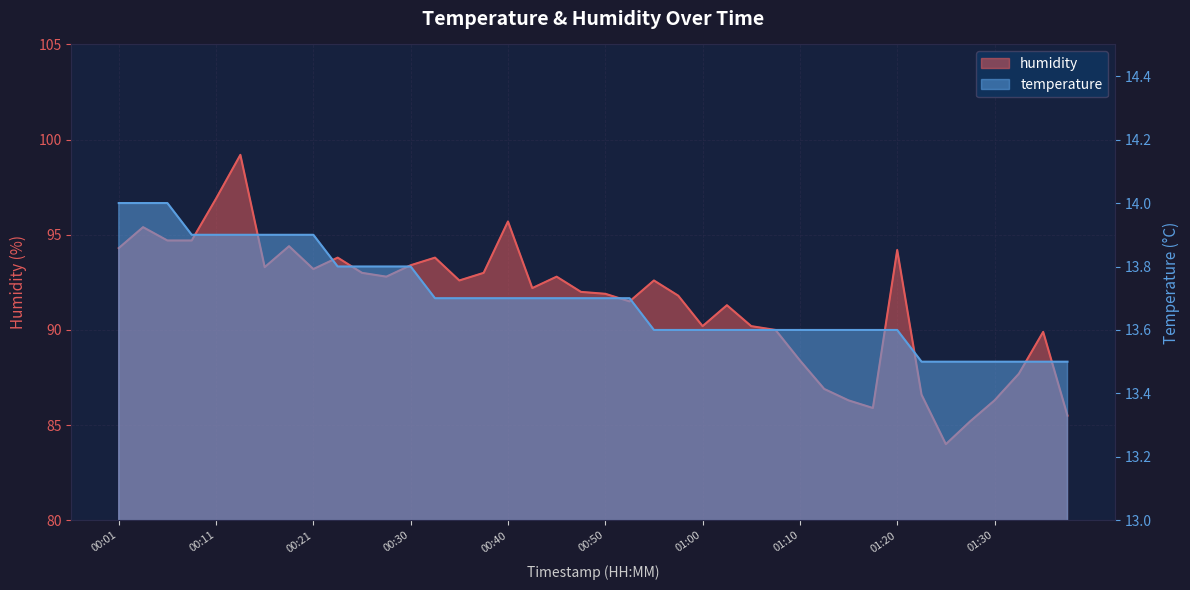

Which series has the largest total across all categories?

humidity